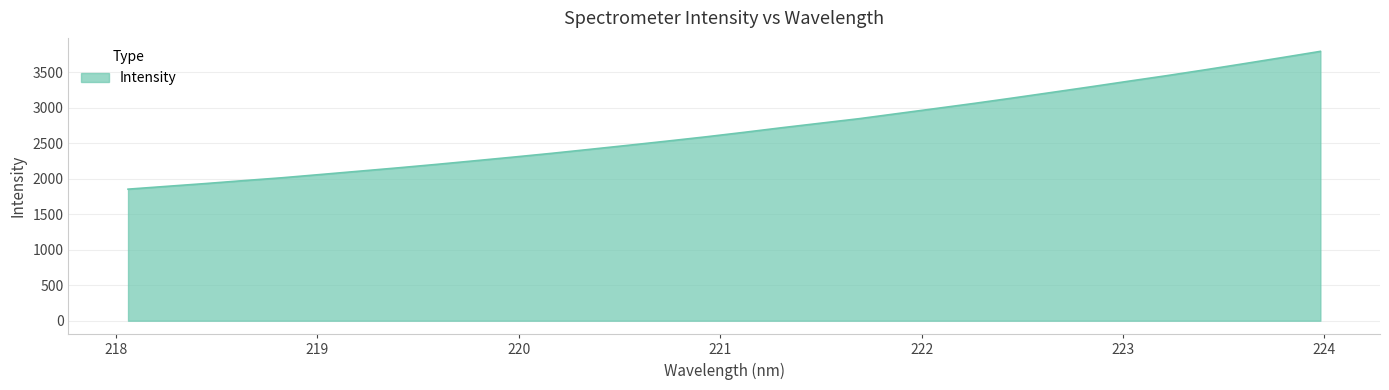

What is the minimum value shown in the chart?

1852.5